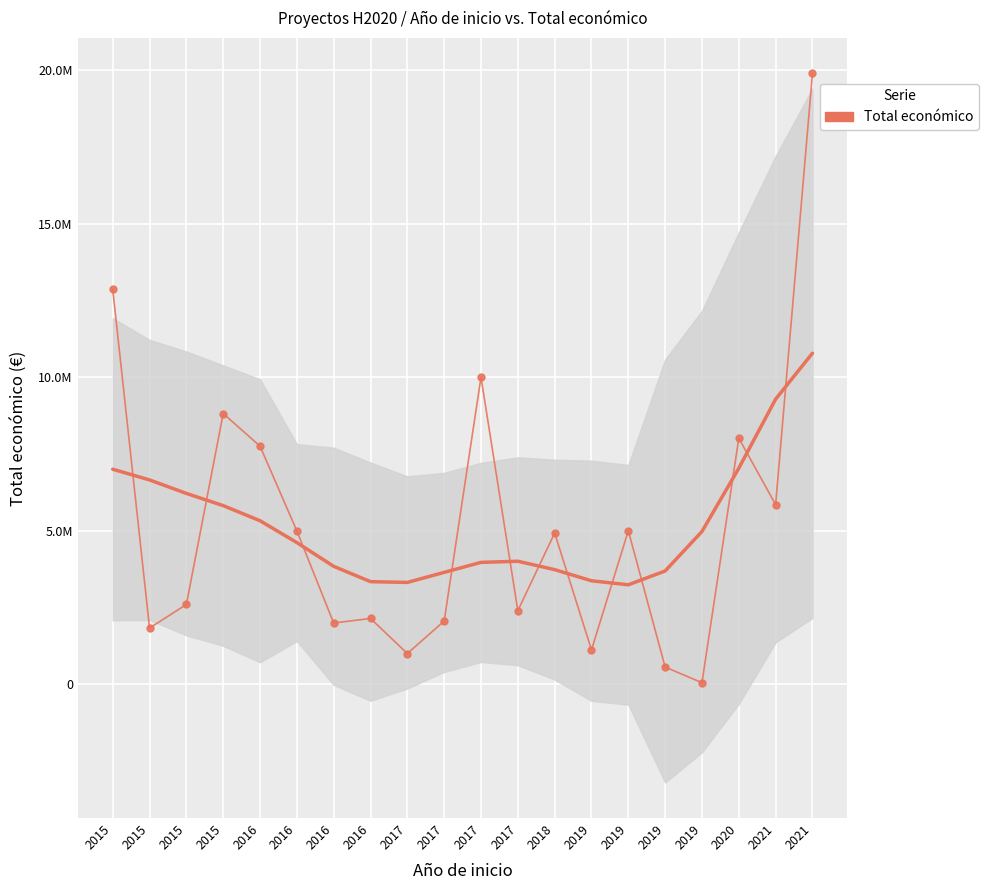

What is the average value?

5192873